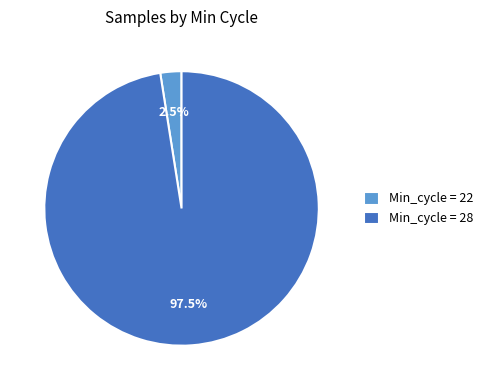

Rank the categories by value from highest to lowest.

Min_cycle = 28, Min_cycle = 22